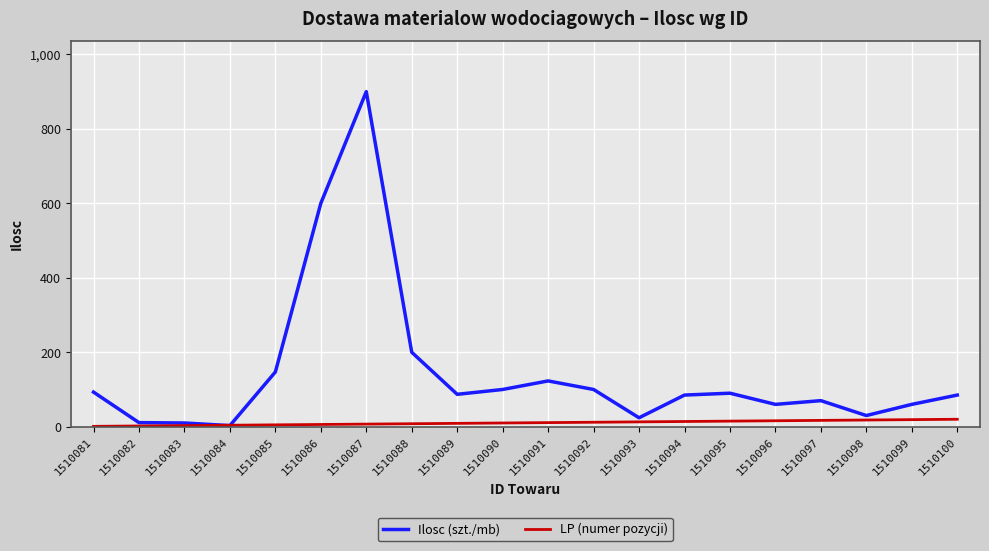

How many intersections are there between Ilosc (szt./mb) and LP (numer pozycji)?

2